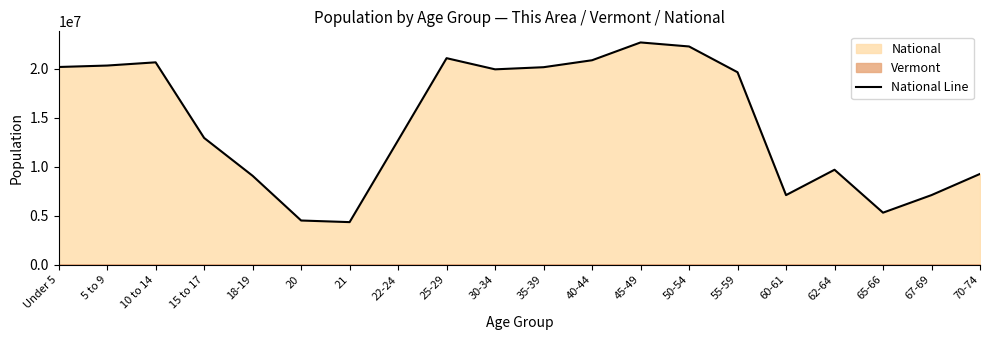

Does the chart display data point markers on the line(s)?

No